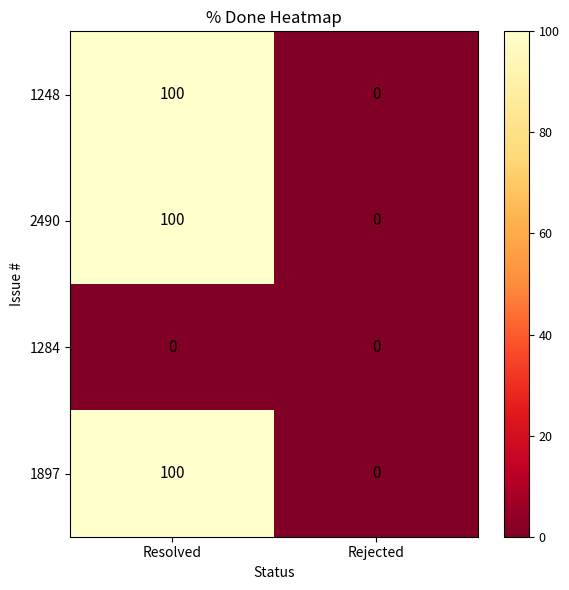

At which category is the sum across all series the highest?

Resolved